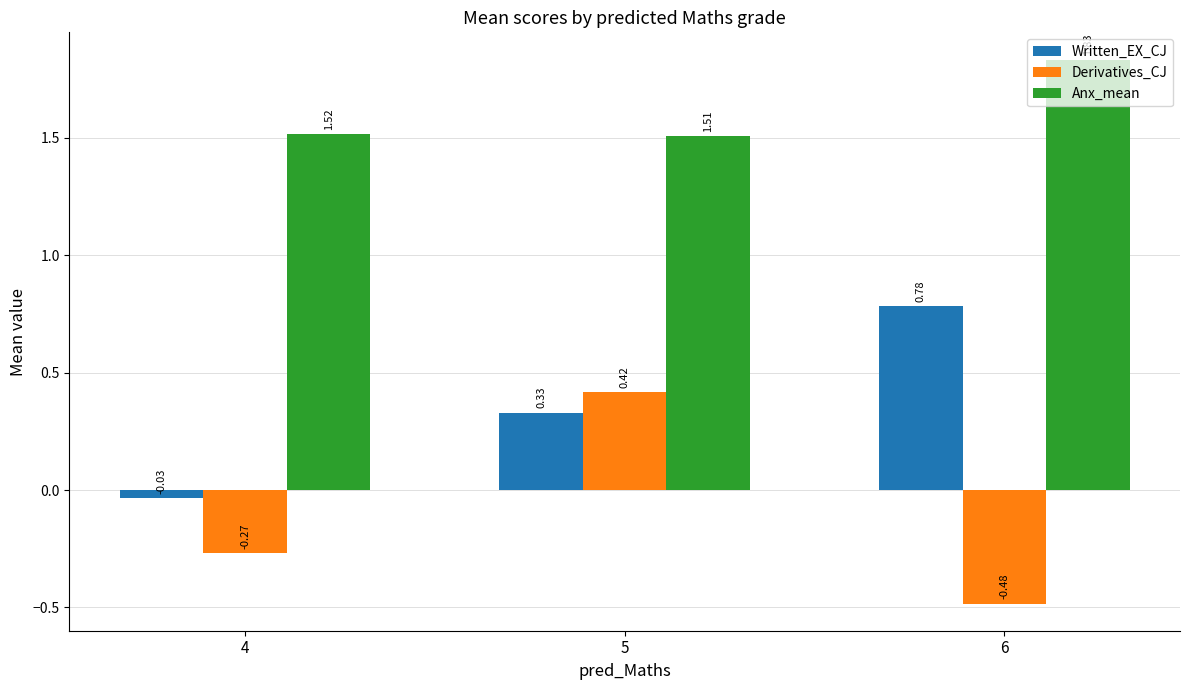

Which series has the largest total across all categories?

Anx_mean